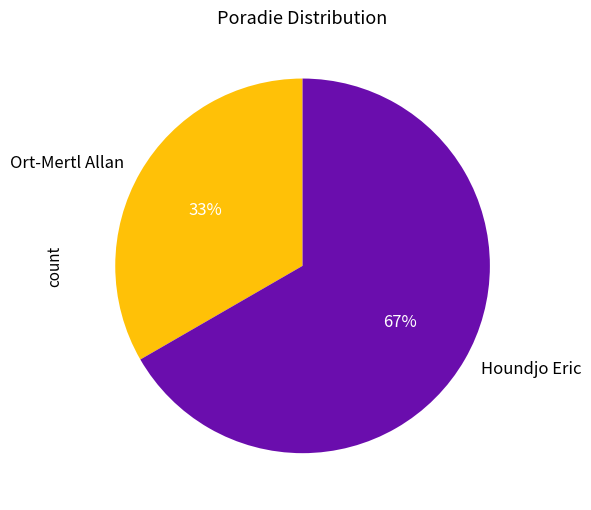

Which category has the biggest portion of the pie?

Houndjo Eric